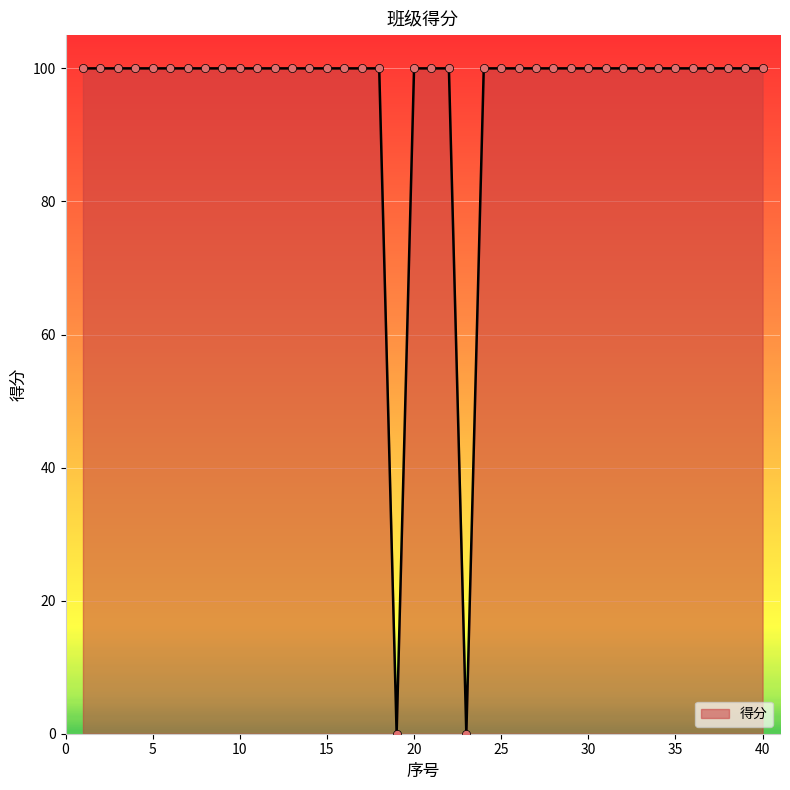

What is the difference between the maximum and minimum values?

100